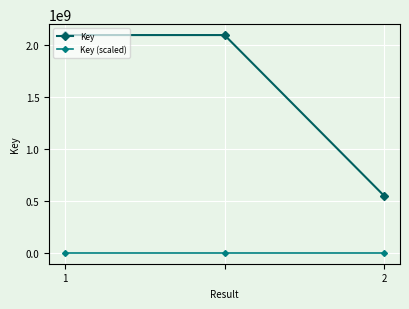

Does the chart display data point markers on the line(s)?

Yes